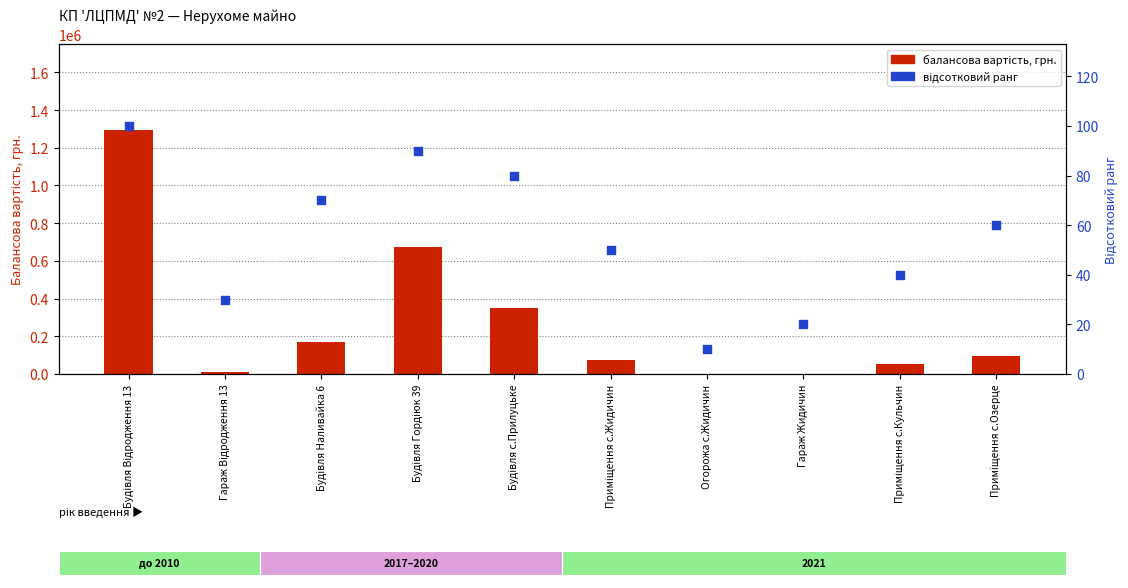

At how many categories does at least one series exceed 326951?

3